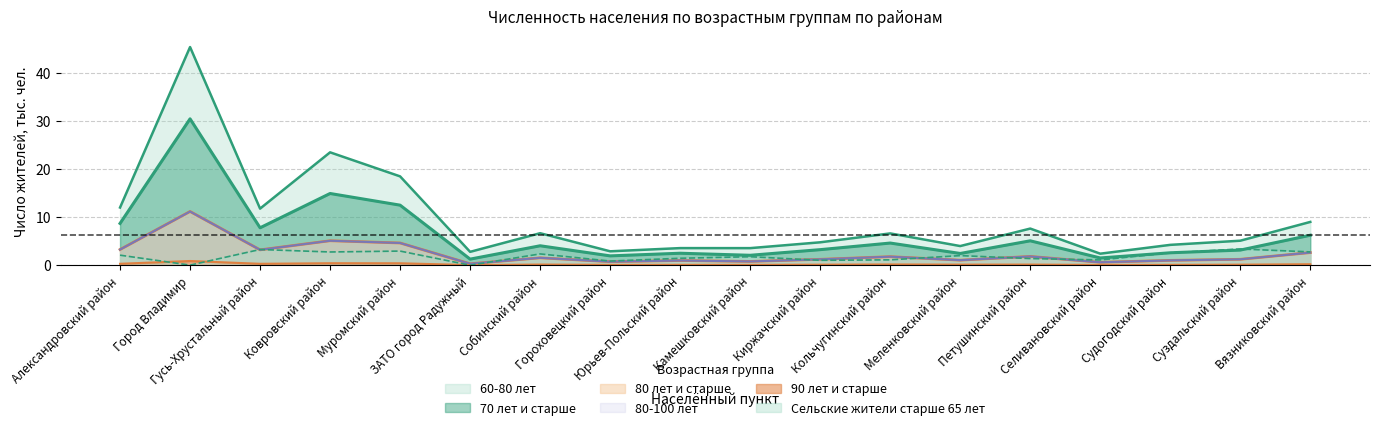

In 90 лет и старше, how many points are higher than both neighbors (excluding endpoints)?

6